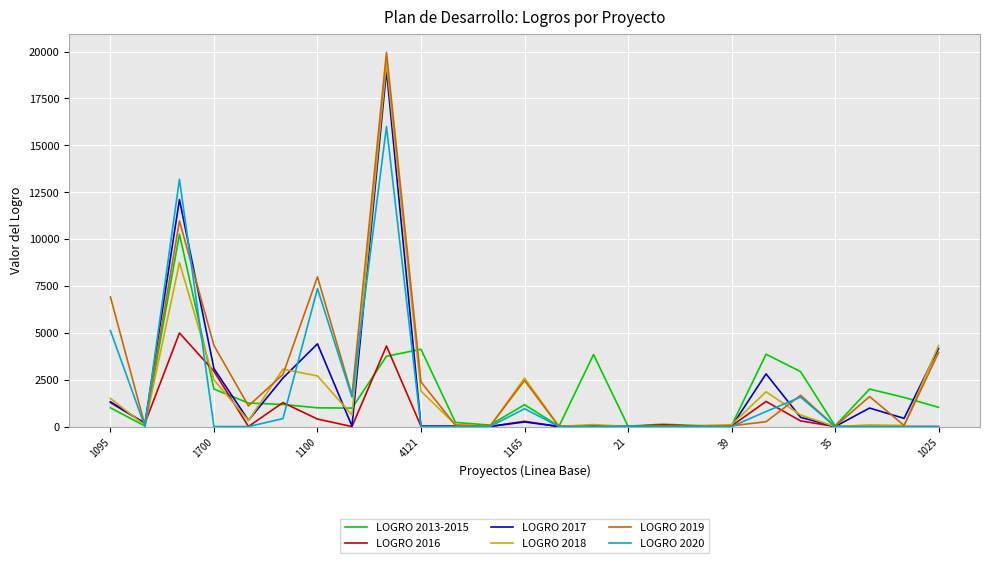

Does the chart have visible grid lines?

Yes